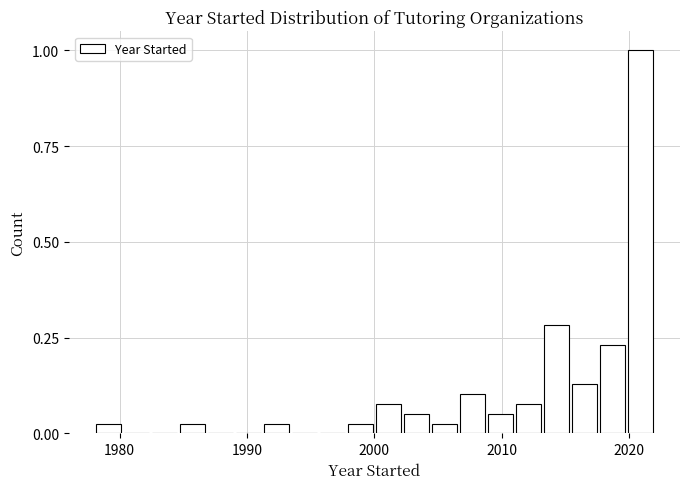

Around what value on the x-axis is the tallest bar? Give the approximate position of its centre, as read against the axis.

2021